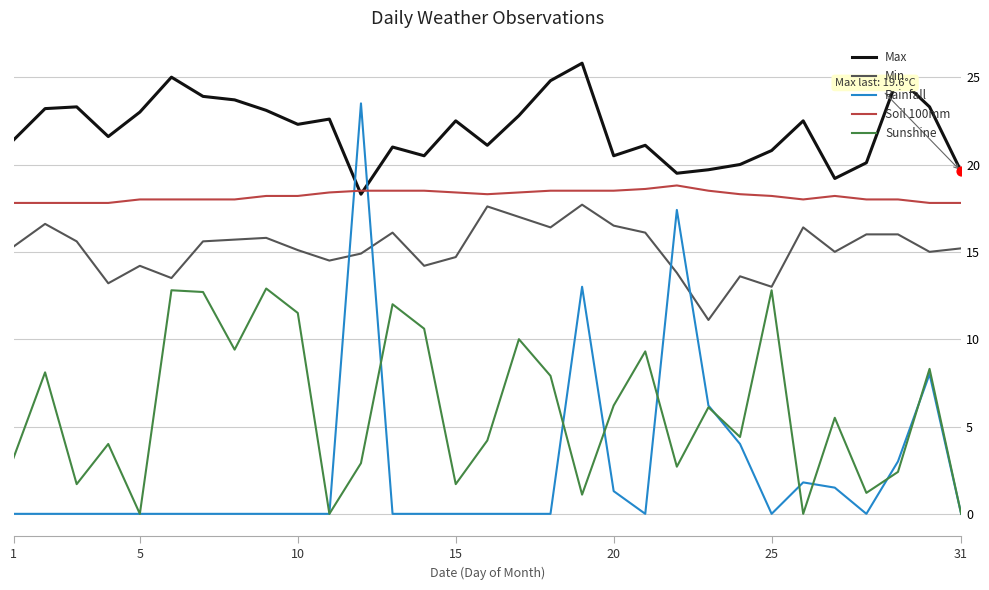

Which series has the largest range (max minus min)?

Rainfall